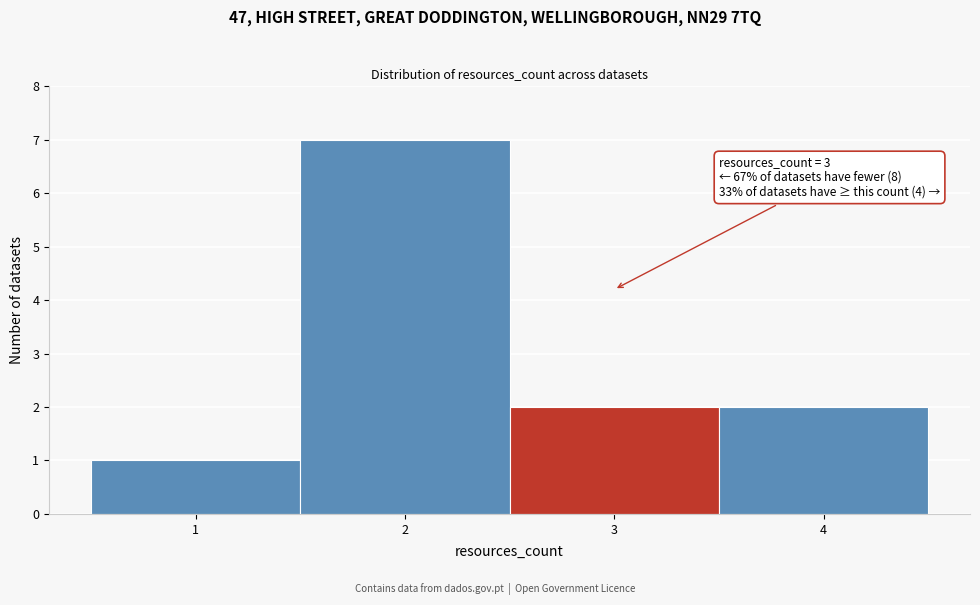

Which range on the x-axis has the tallest bar?

1.5 to 2.5